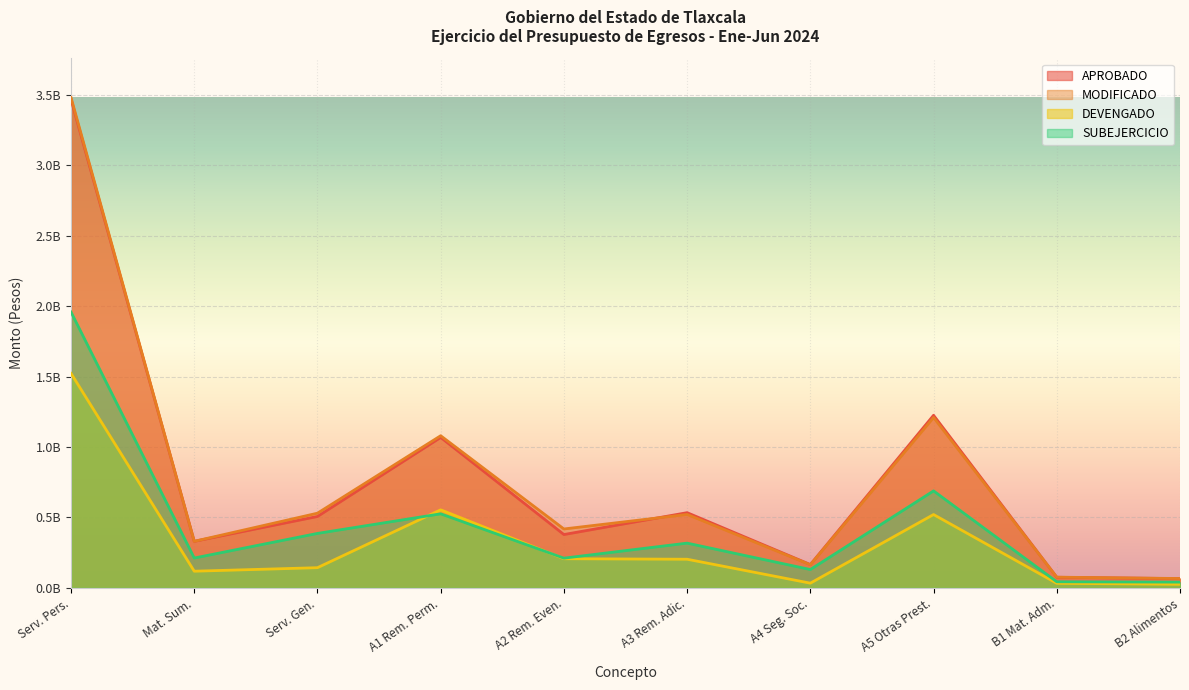

At which label does MODIFICADO first exceed 521436595?

Serv. Pers.